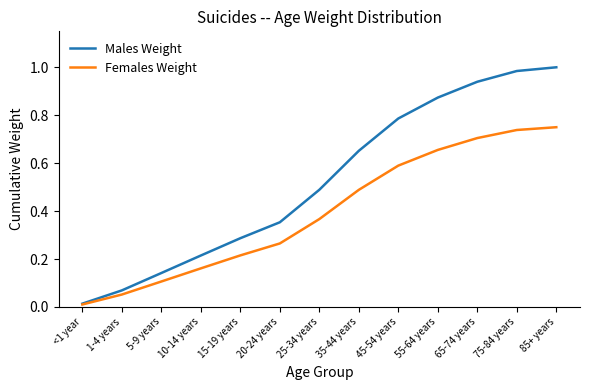

True or false: Males Weight has more than 0 interior local peaks.

False